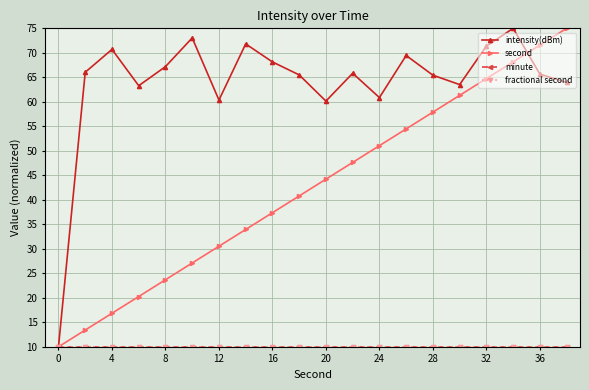

Is this an area chart (filled region under the line)?

No